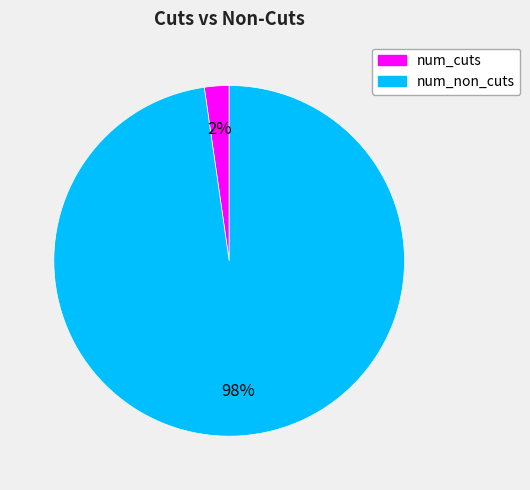

Rank the categories by value from lowest to highest.

num_cuts, num_non_cuts